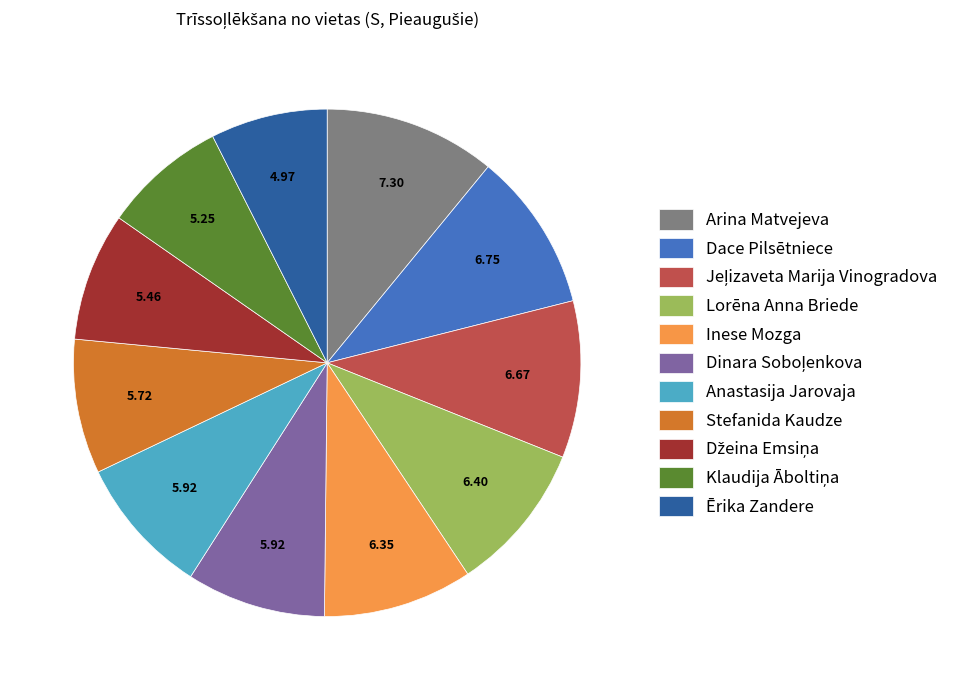

What is the ratio of the value at Stefanida Kaudze to the value at Dace Pilsētniece?

0.8